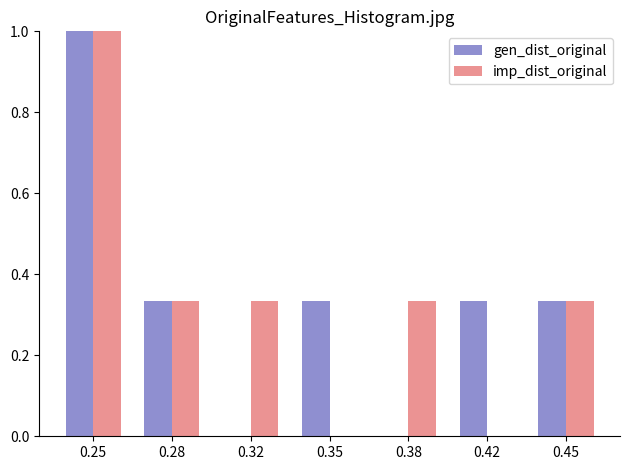

What is the sum of all gen_dist_original values?

2.3